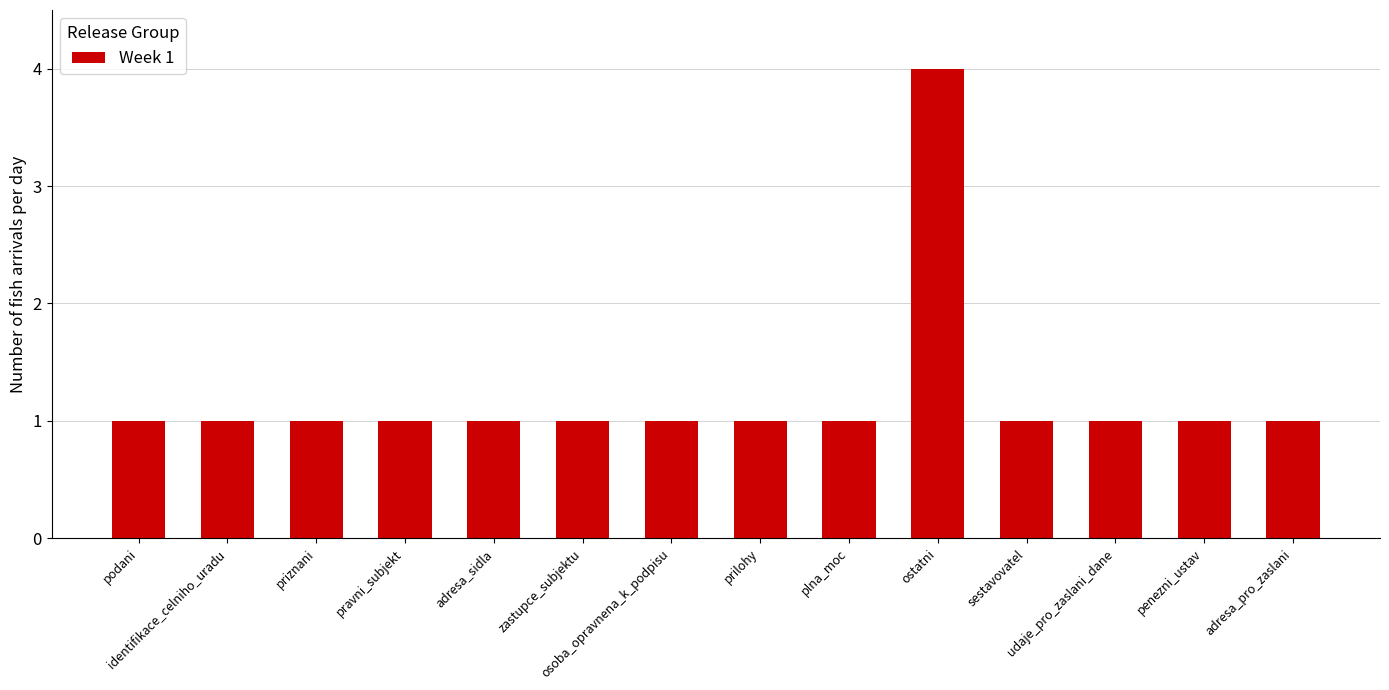

What is the greatest value displayed?

4